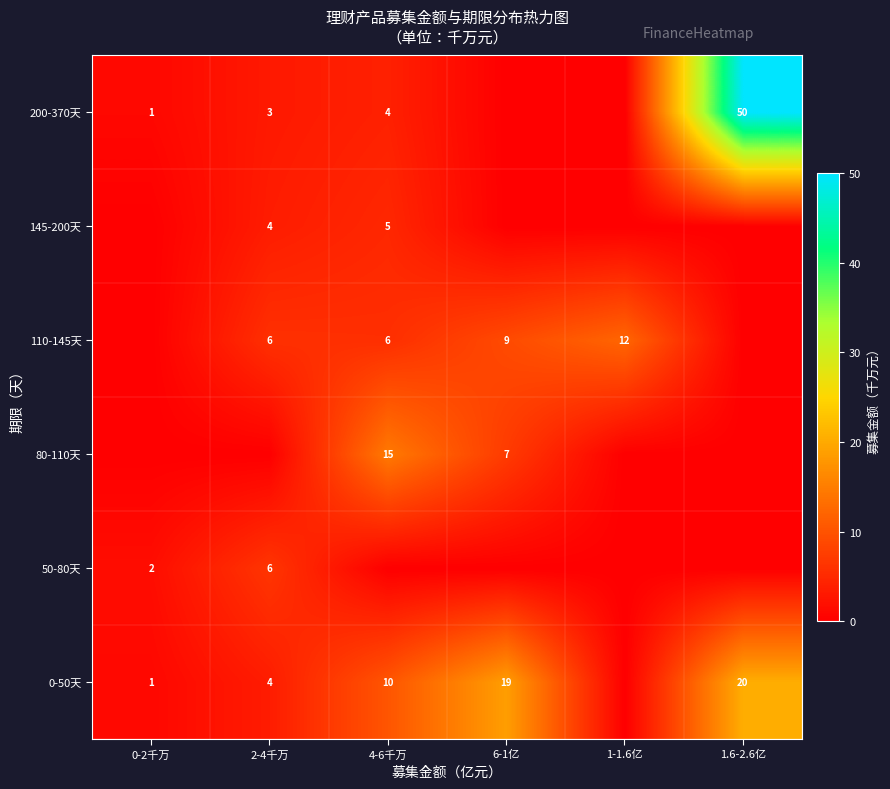

How many categories are shown in the chart?

6